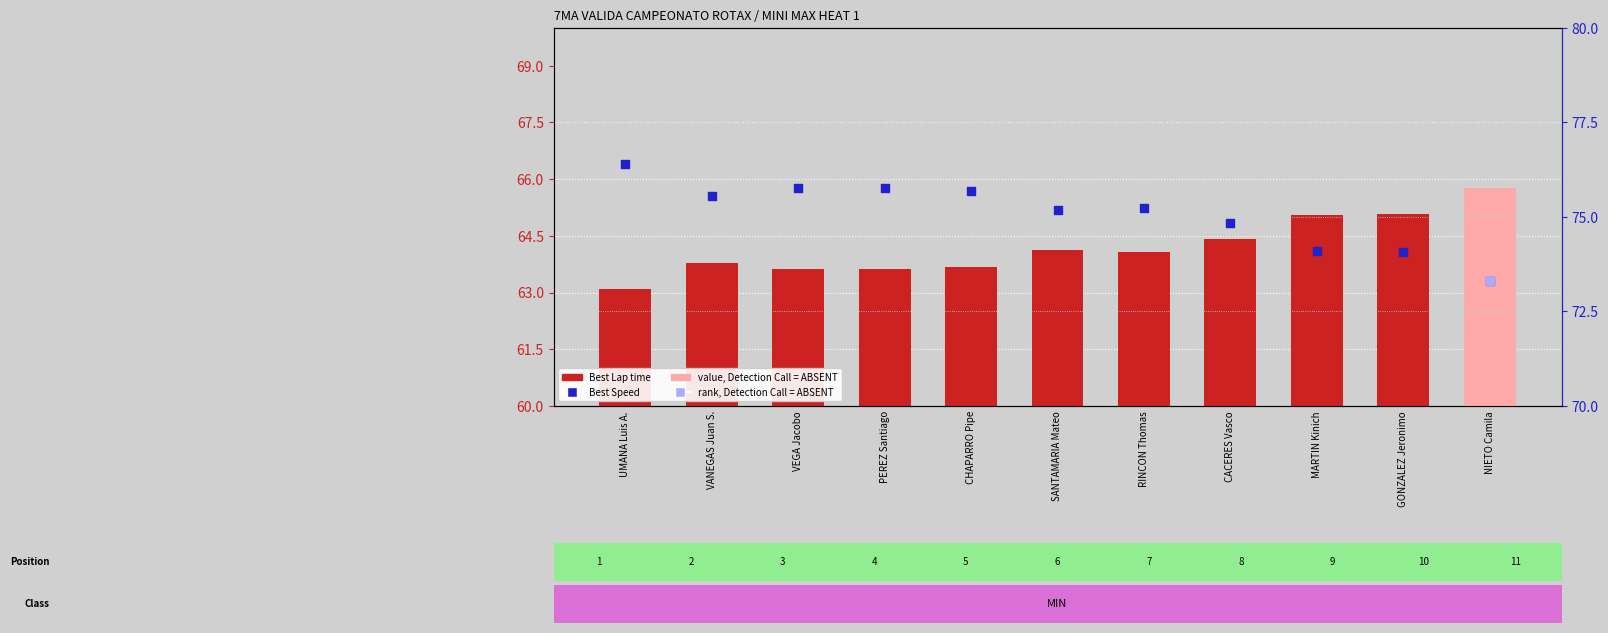

At how many categories does at least one series exceed 74?

10